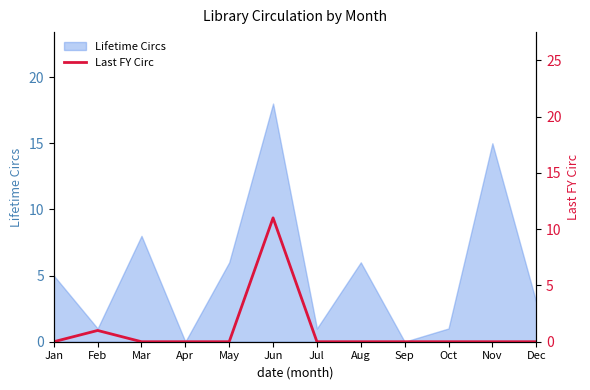

The Lifetime Circs series shows -7 at Apr. True or false?

False